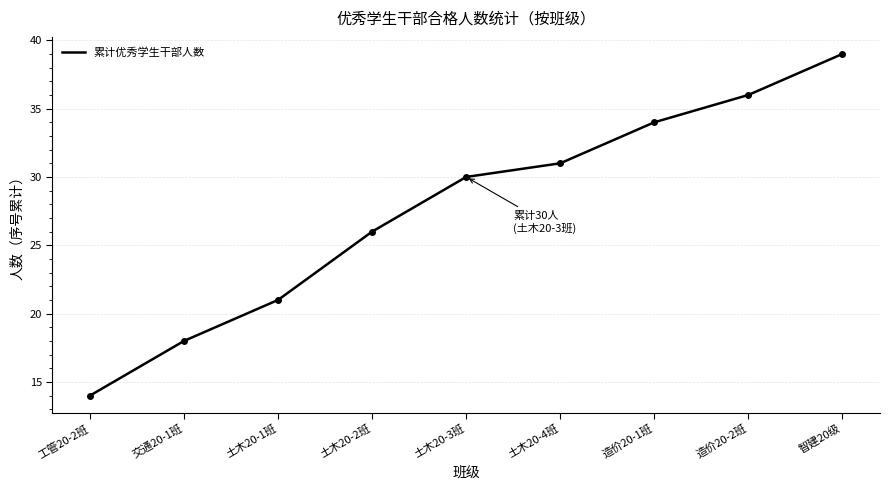

Is this an area chart (filled region under the line)?

No